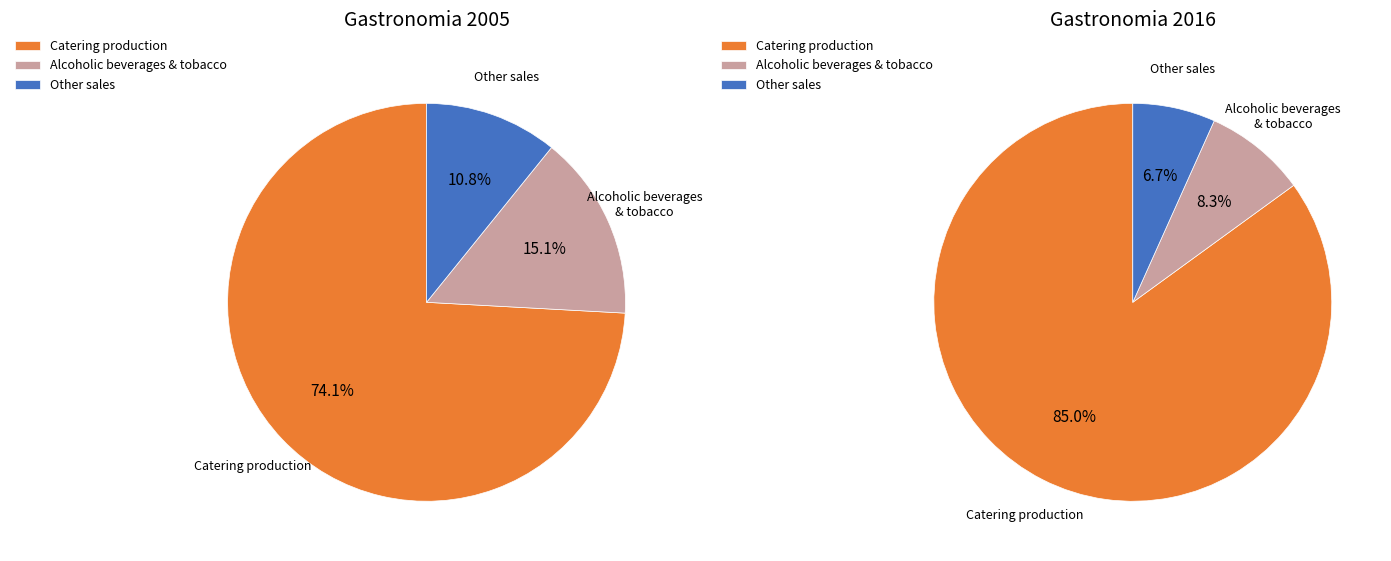

To the nearest percent, what is the difference between the Catering production and Other sales slice percentages?

78%